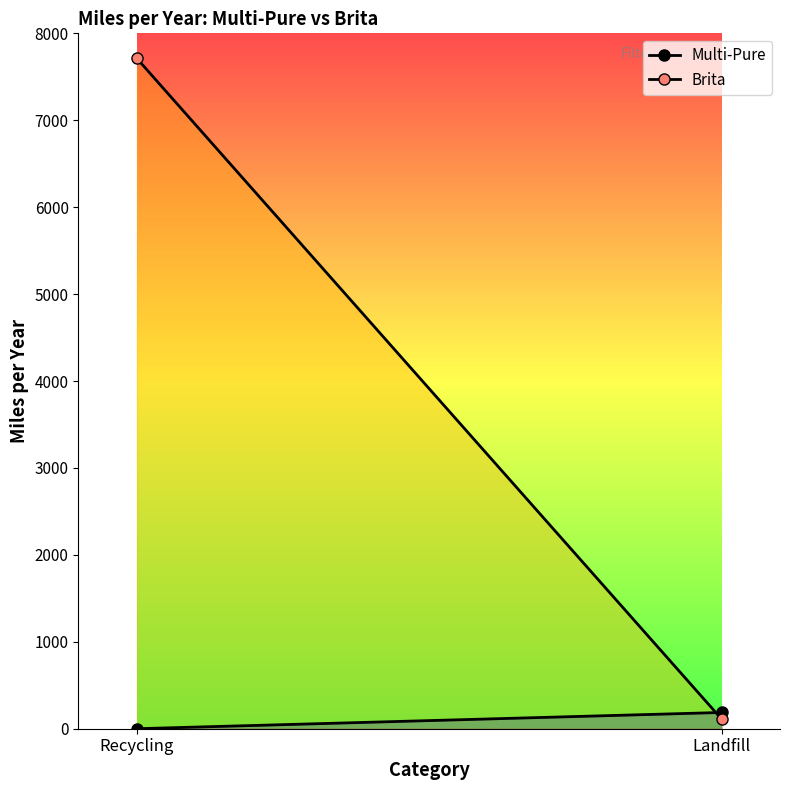

Which category has the lowest value in the Brita series?

Landfill